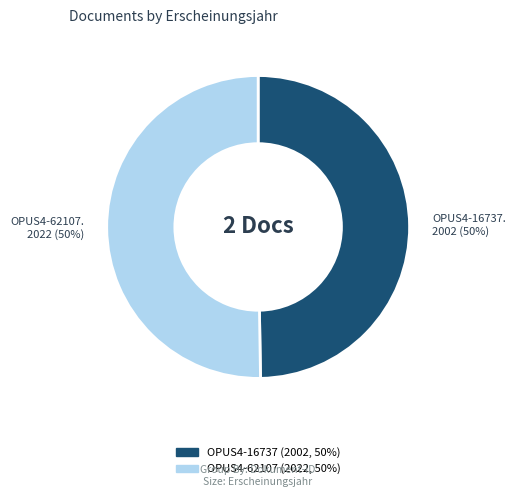

True or false: OPUS4-62107 accounts for 61% of the total.

False